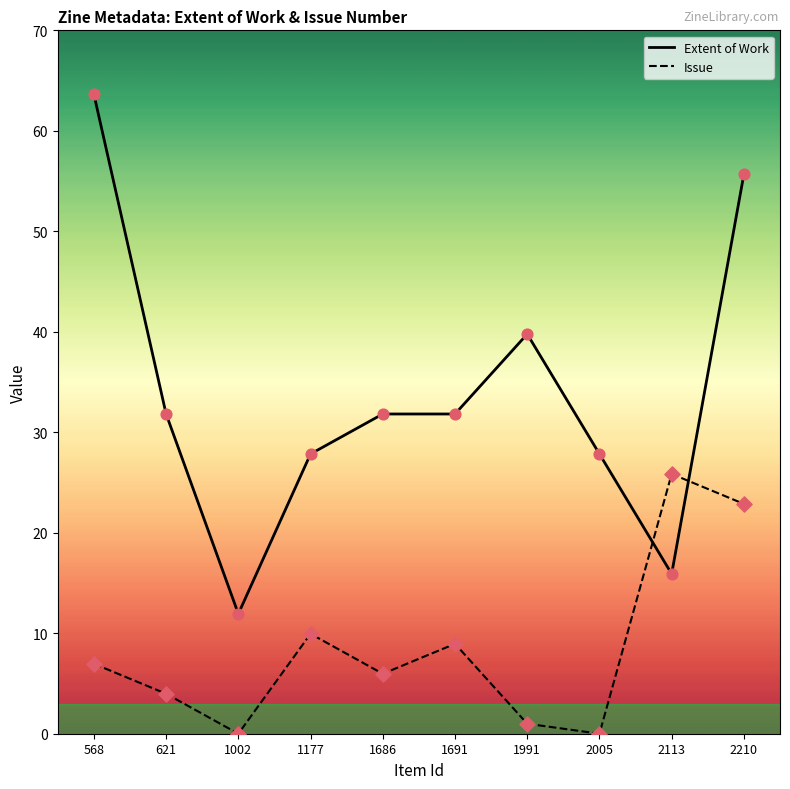

Which series reaches the maximum Y coordinate?

Extent of Work